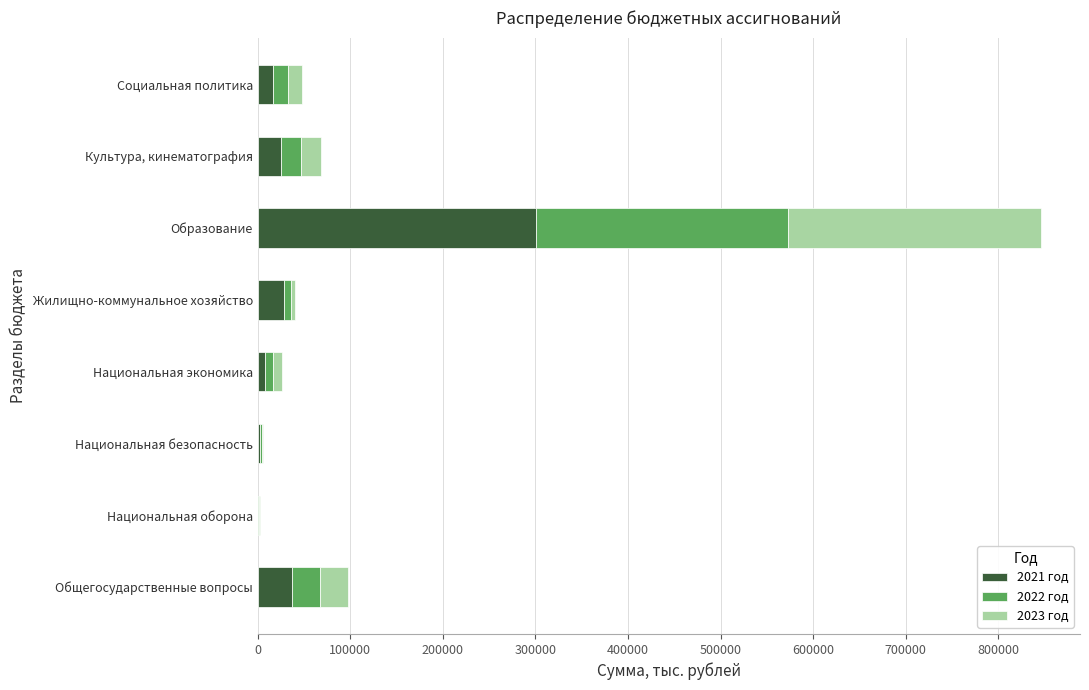

How many data points does each series have?

8